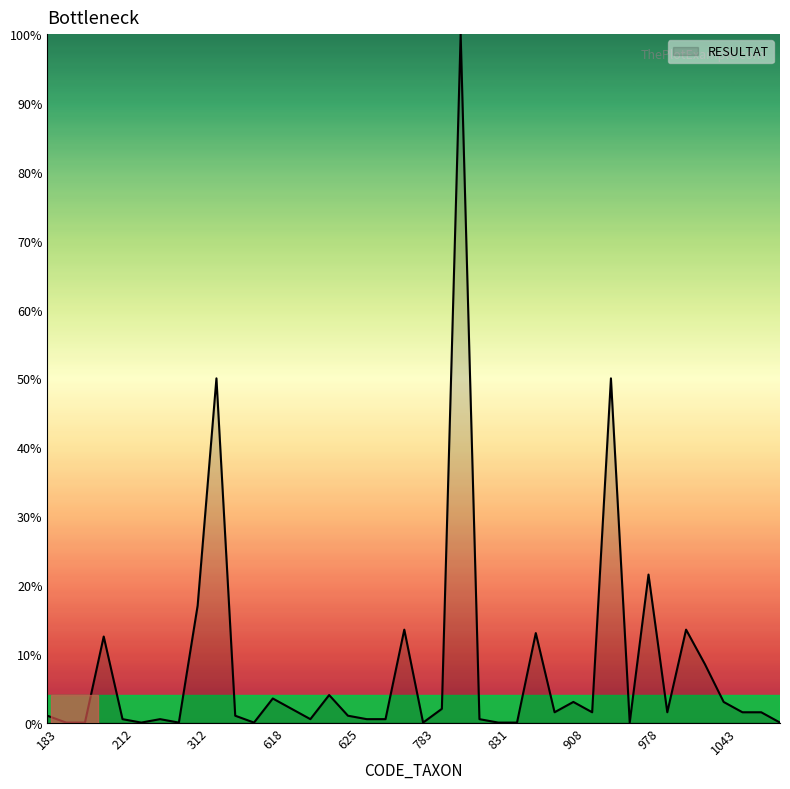

What is the greatest value displayed?

100.0